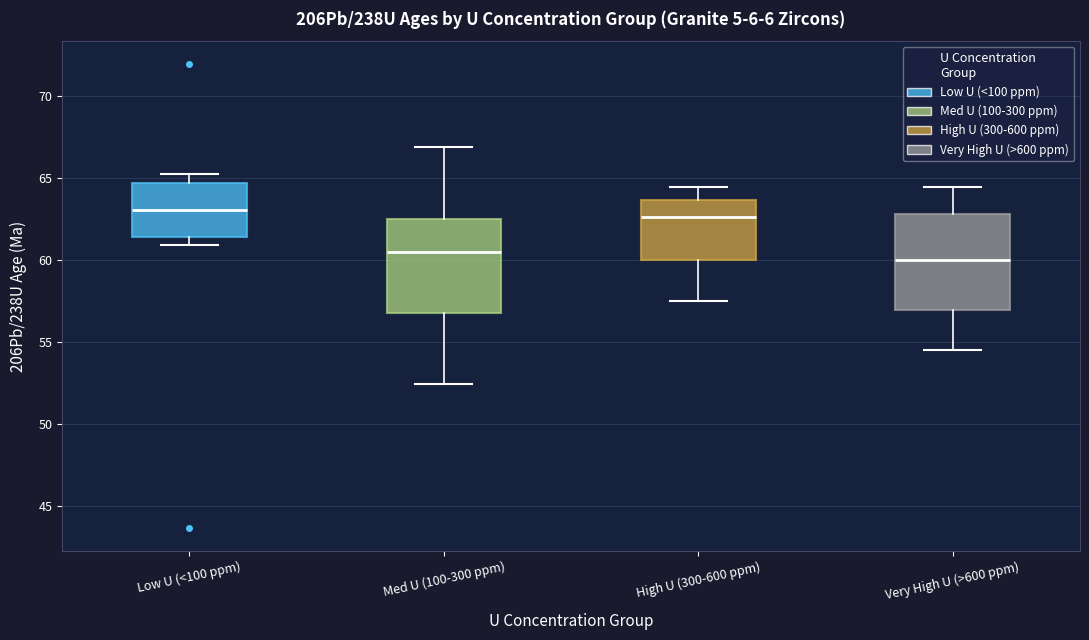

Reading left to right, transcribe this box plot: for each box, give where its median line is, the range the box spans, and where its two whiskers end, as read against the y-axis. The values are not printed on the chart, so give them approximately, as read against the axis.

Low U (<100 ppm): median 63.0, box 61.5 to 64.5, whiskers 61.0 to 65.0
Med U (100-300 ppm): median 60.5, box 57.0 to 62.5, whiskers 52.5 to 67.0
High U (300-600 ppm): median 62.5, box 60.0 to 63.5, whiskers 57.5 to 64.5
Very High U (>600 ppm): median 60.0, box 57.0 to 63.0, whiskers 54.5 to 64.5